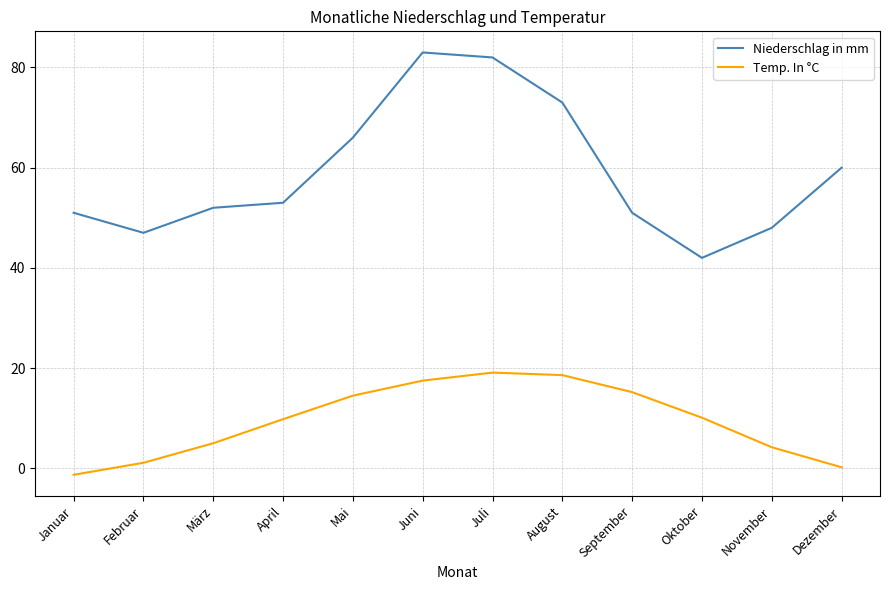

Which series has the largest total across all categories?

Niederschlag in mm